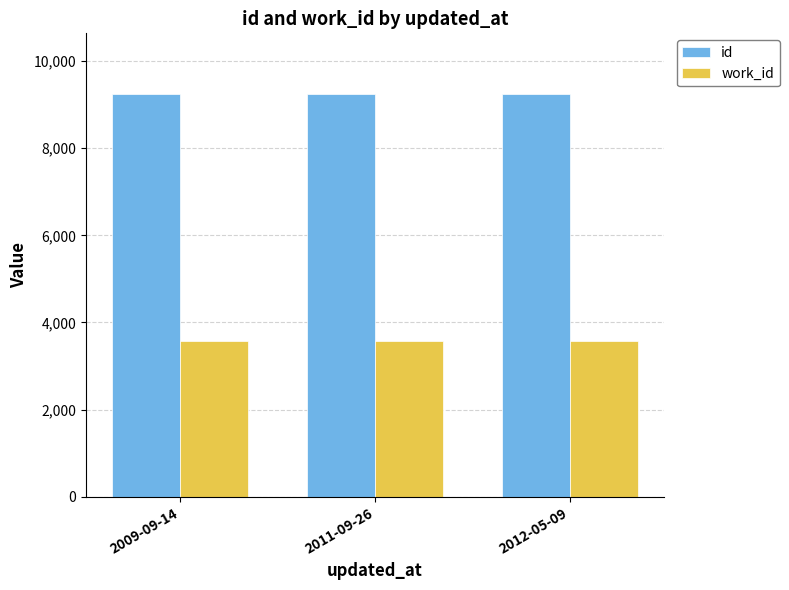

How many data points in id are less than 9246?

1